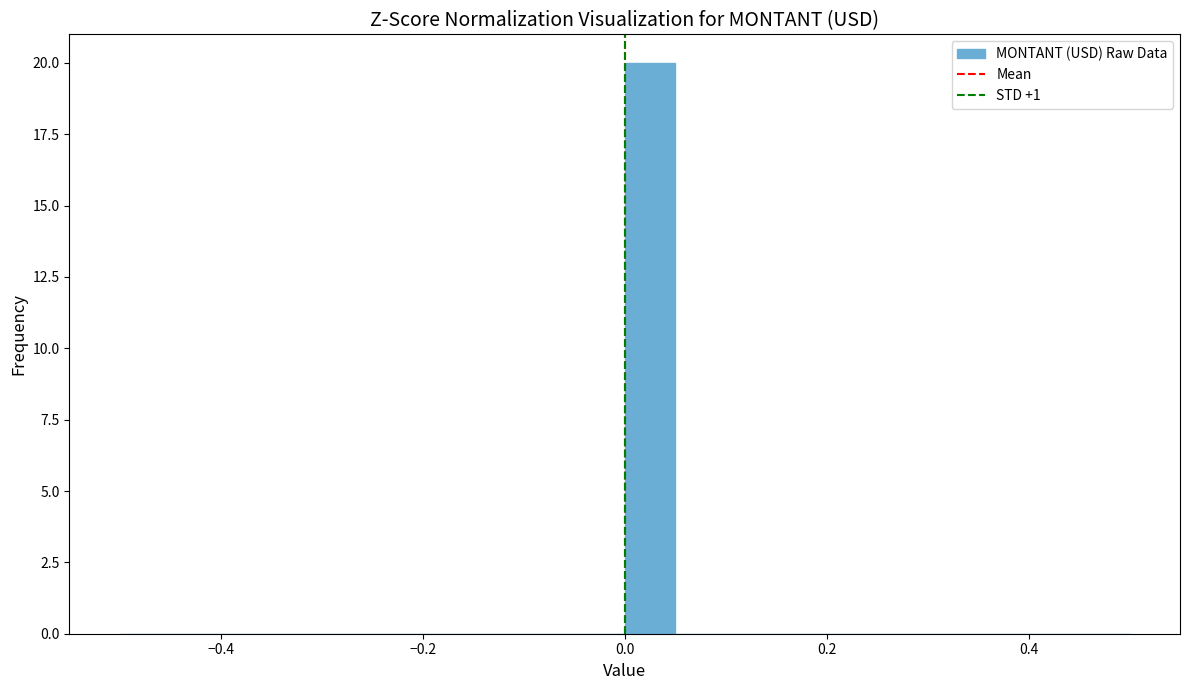

Around what value on the x-axis is the tallest bar? Give the approximate position of its centre, as read against the axis.

0.02